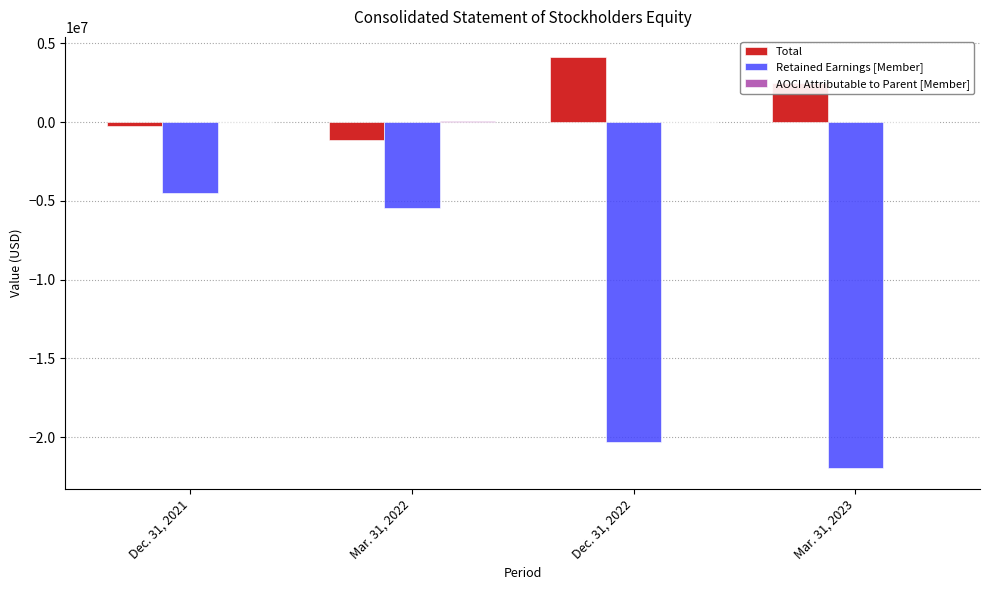

Between Dec. 31, 2021 and Dec. 31, 2022, which series saw the biggest shift?

Retained Earnings [Member]